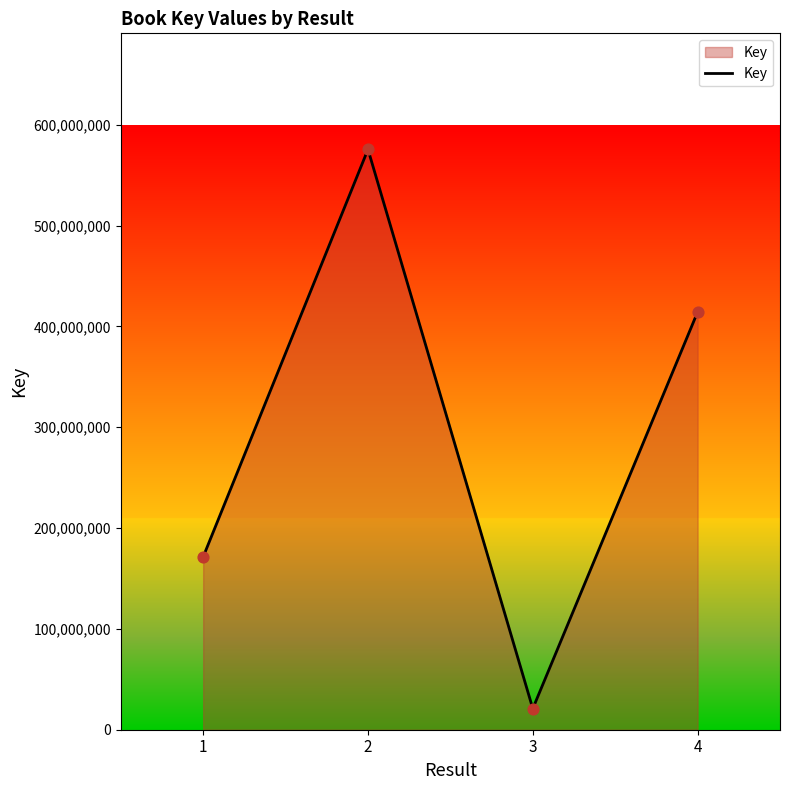

Which has a higher value, 2 or 4?

2